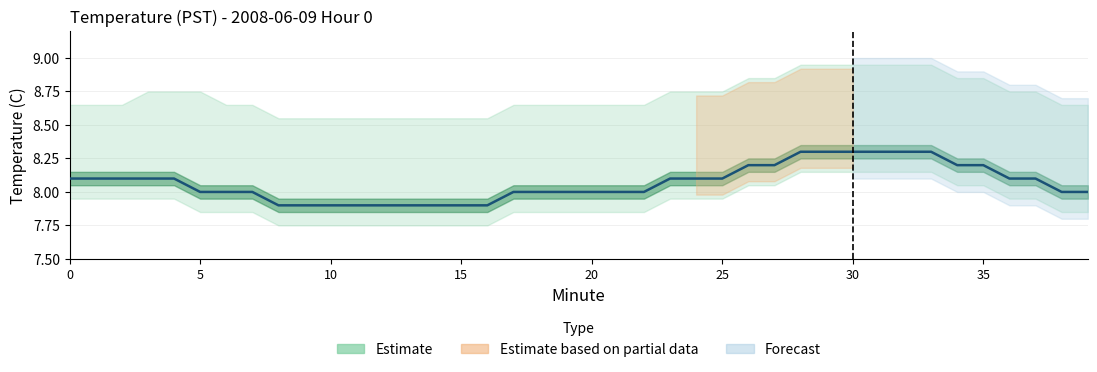

What is the difference between the maximum and minimum values?

0.4